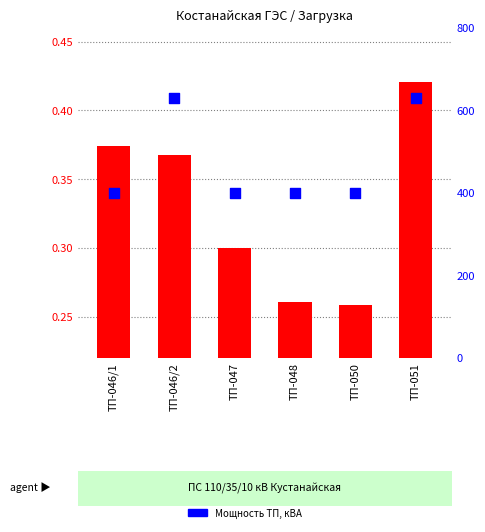

What is the total value across all series at ТП-051?

630.4